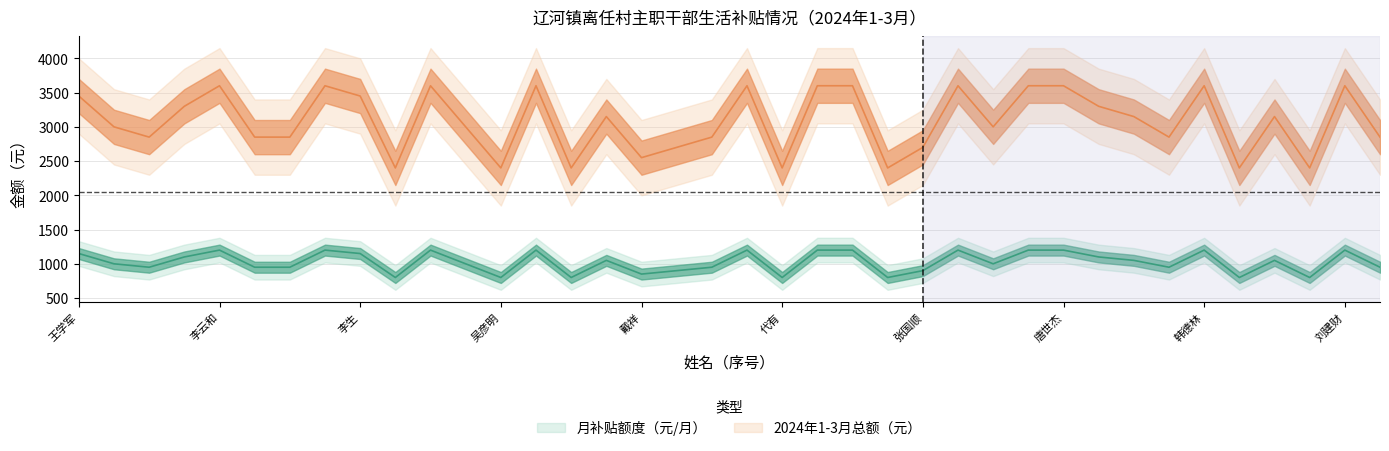

The value of 月补贴额度（元/月） at 代有 is 800. True or false?

True